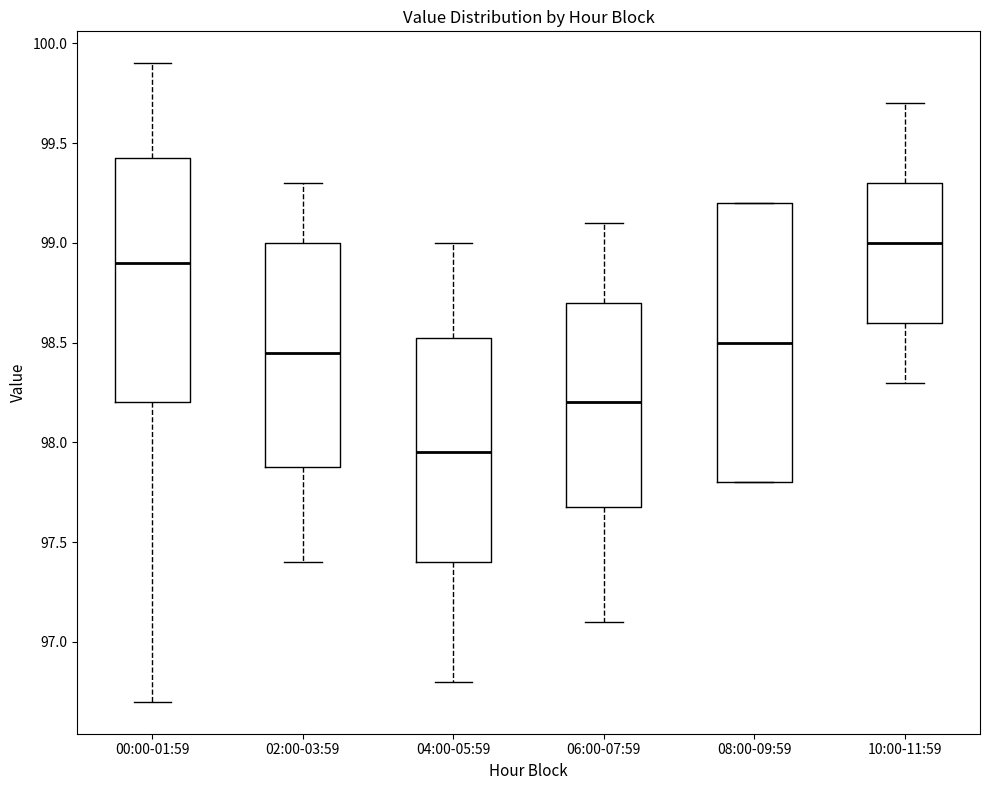

Comparing the boxes themselves (not the whiskers), which one is the tallest?

08:00-09:59